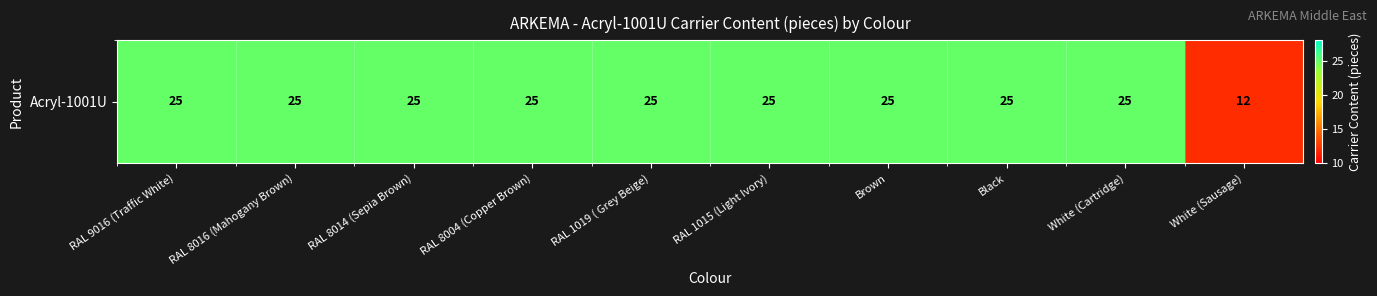

The chart shows a value of 25 at Brown. True or false?

True